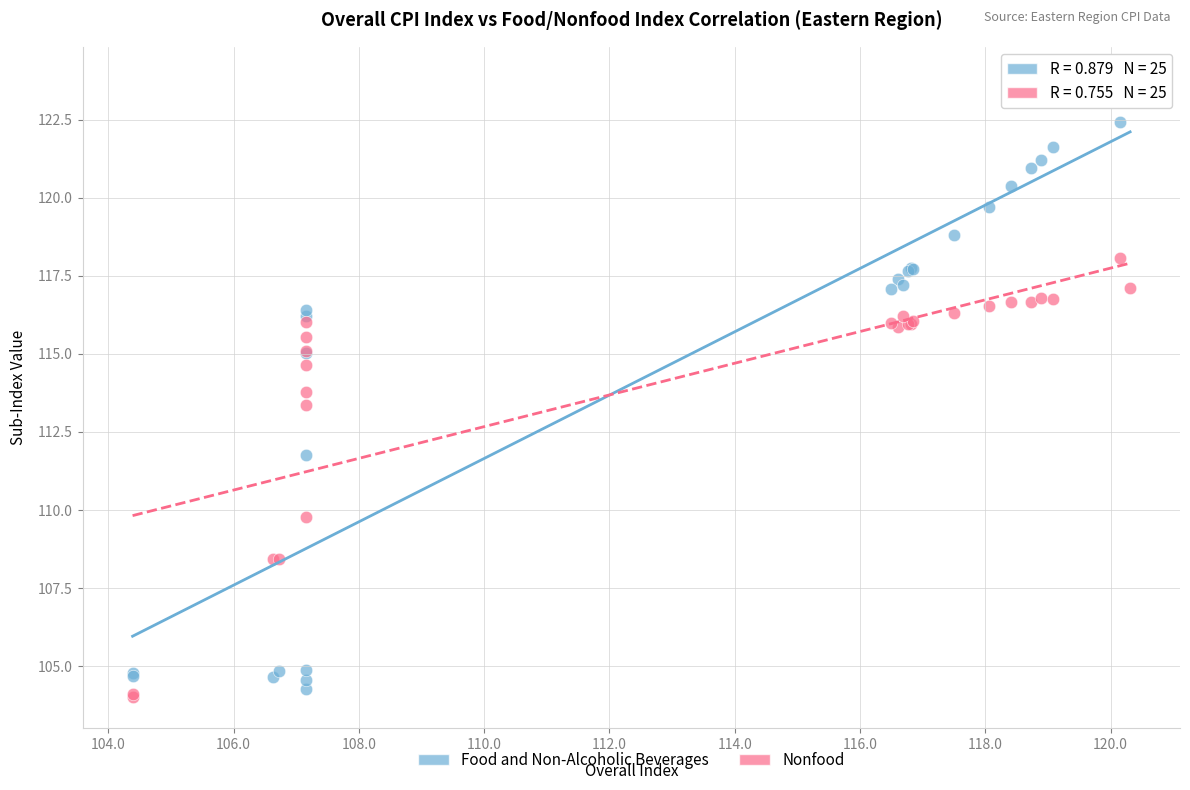

What are all the series names shown in the legend?

Food and Non-Alcoholic Beverages, Nonfood